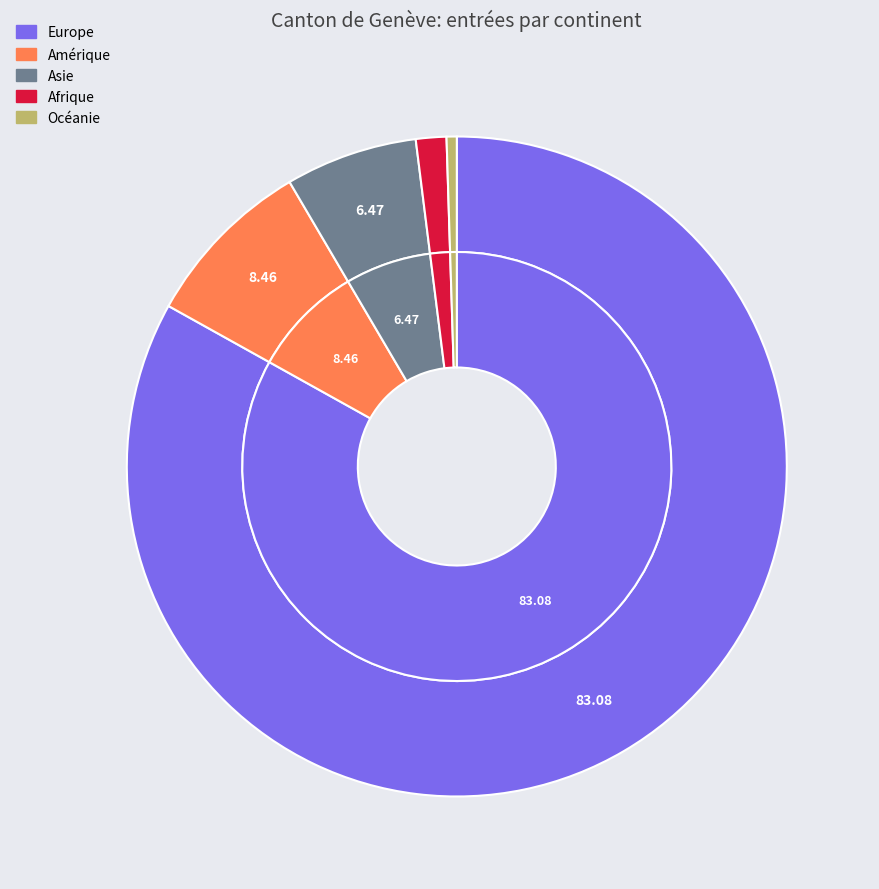

Which category has the smallest portion of the pie?

Océanie